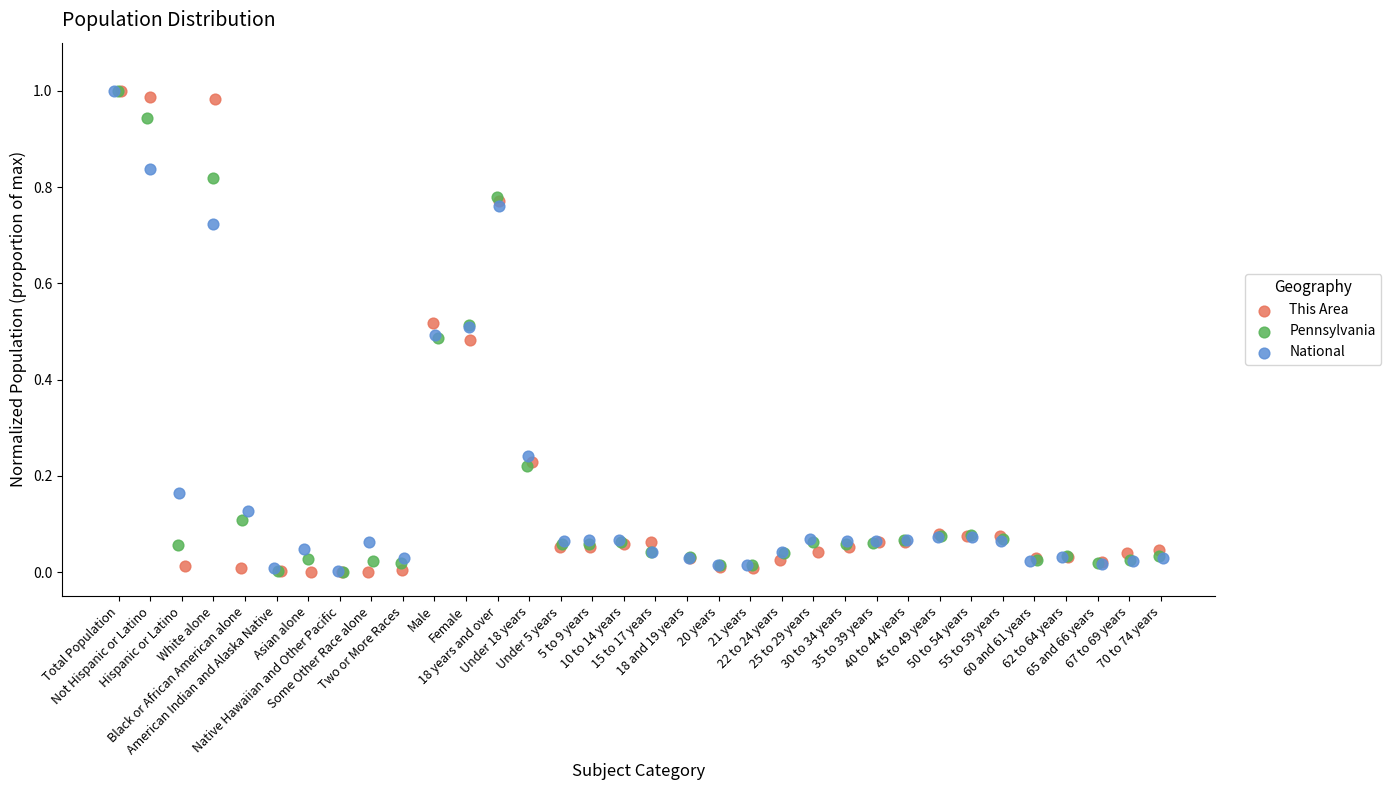

What are all the series names shown in the legend?

This Area, Pennsylvania, National